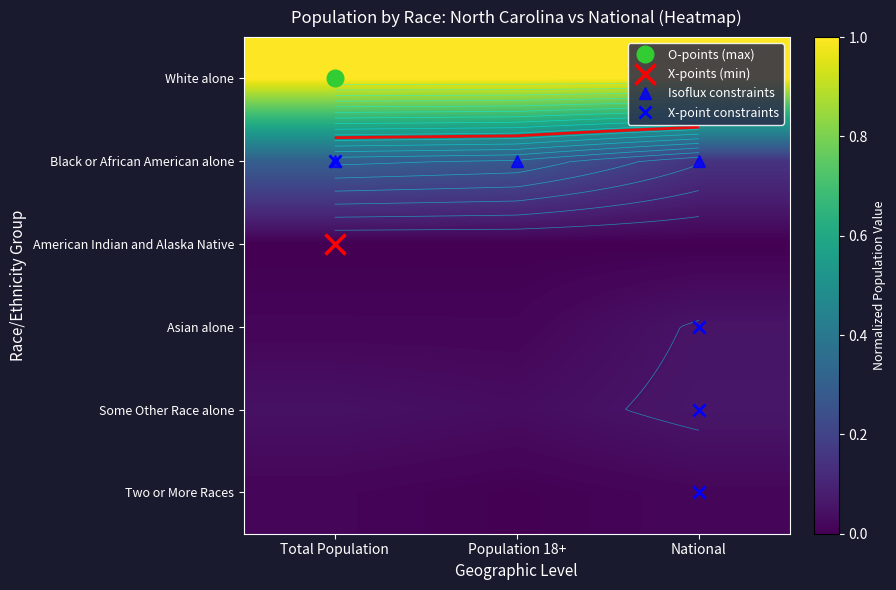

How many data points does each series have?

3